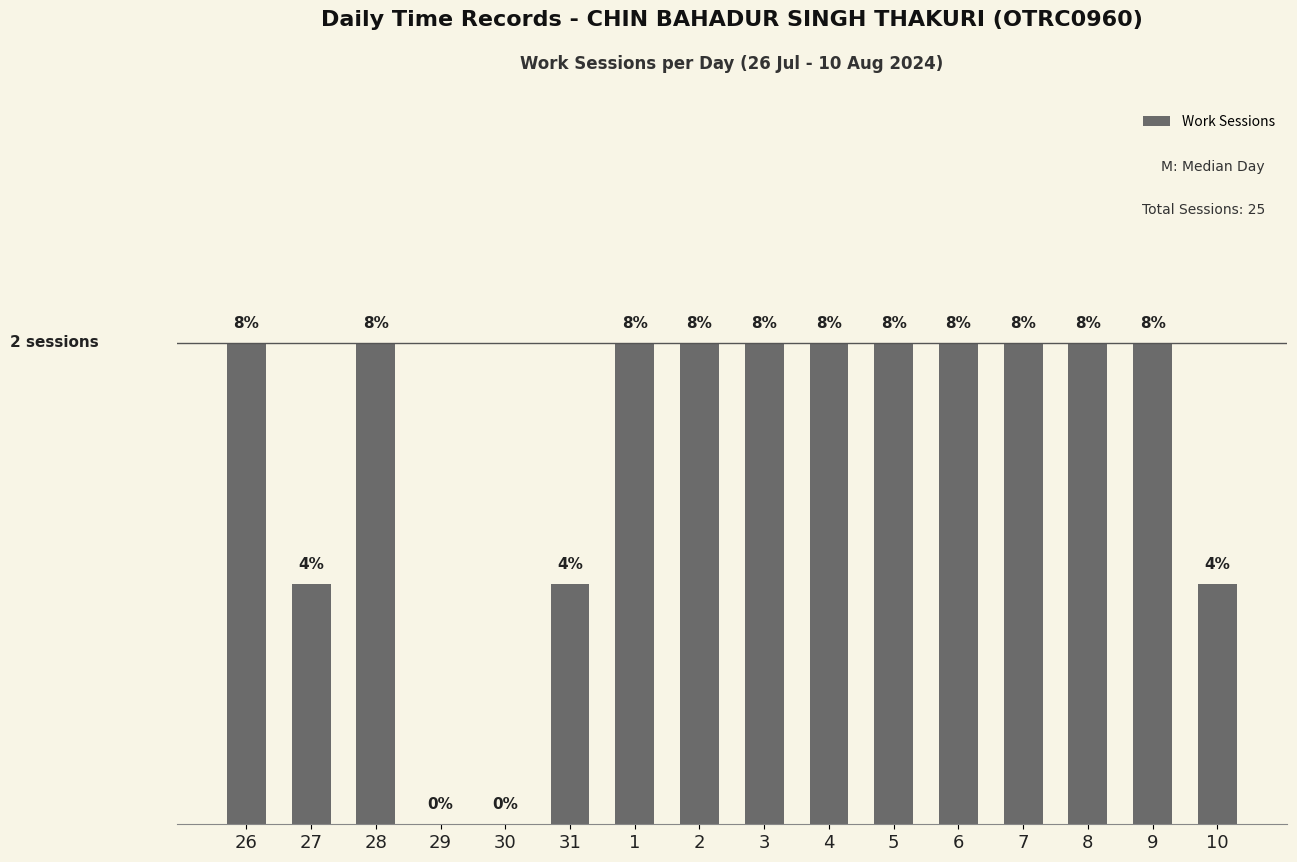

What is the value of the 8th bar from the left?

2